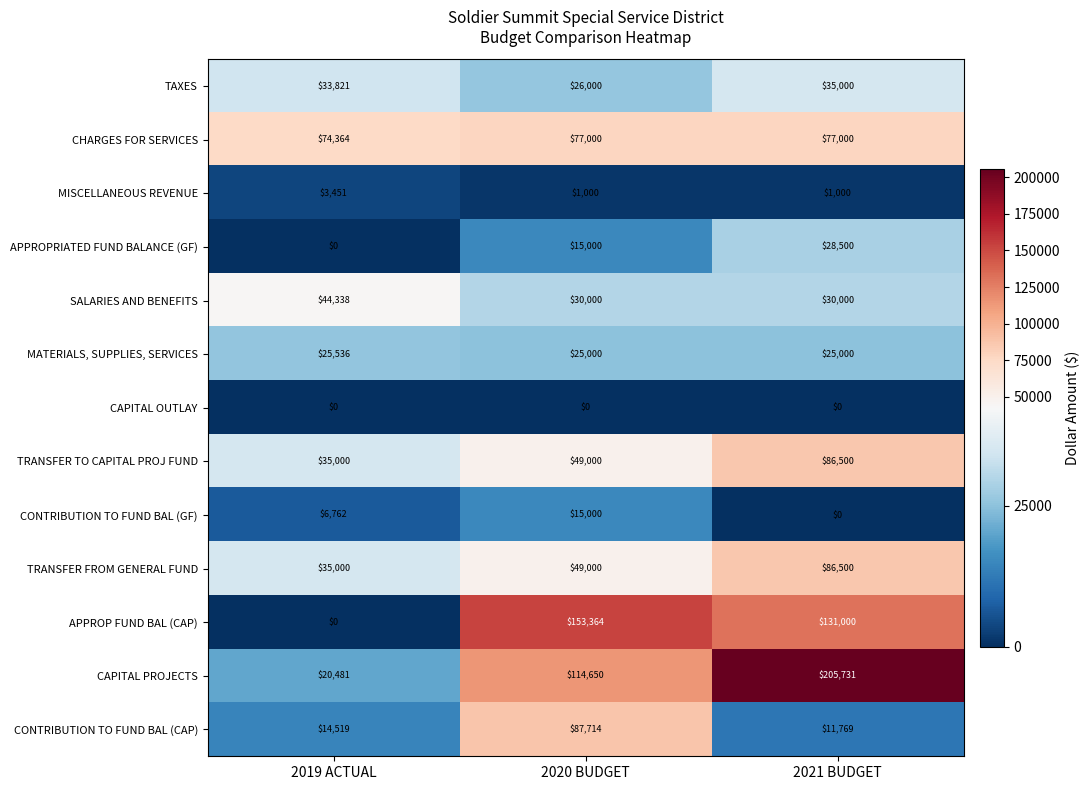

Which category has the highest value in the CONTRIBUTION TO FUND BAL (GF) series?

2020 BUDGET